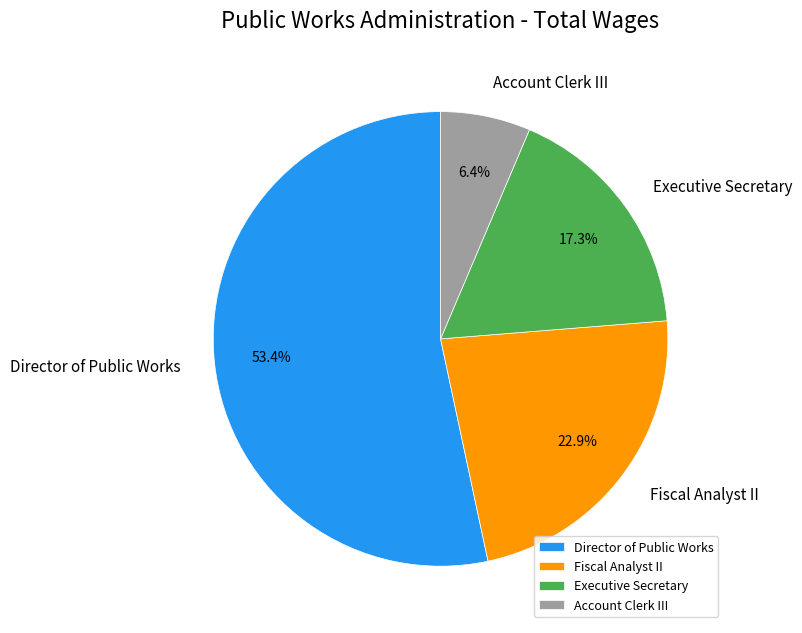

What portion of the pie excludes Director of Public Works?

46.6%